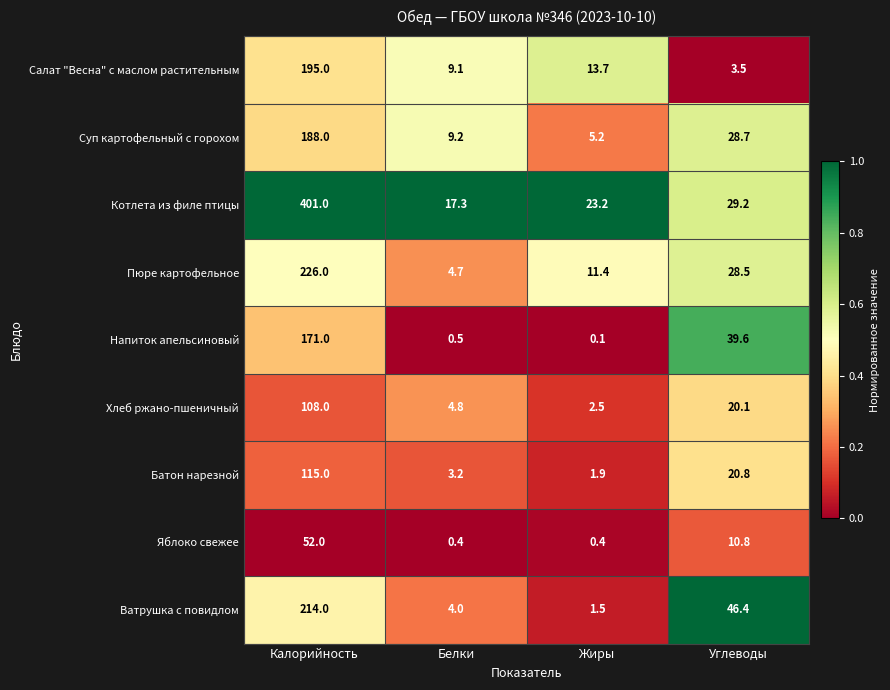

At which category is the sum across all series the highest?

Калорийность